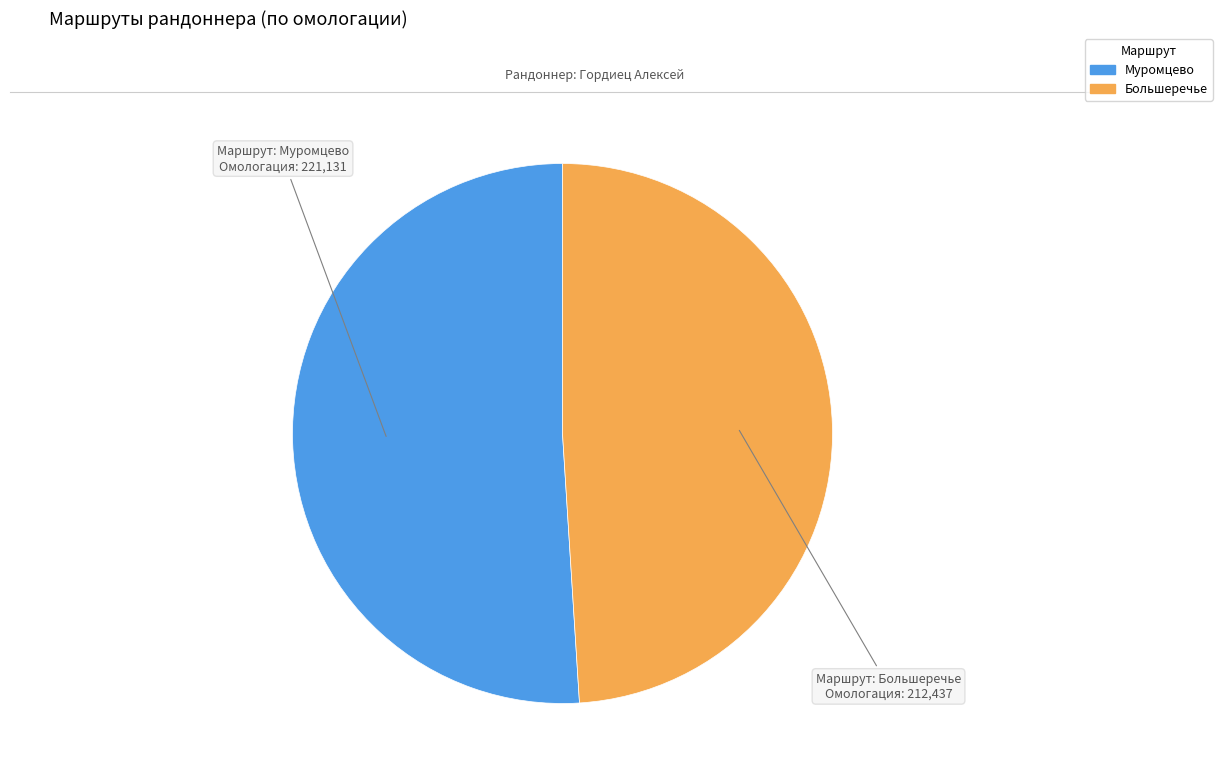

Which has a higher value, Муромцево or Большеречье?

Муромцево